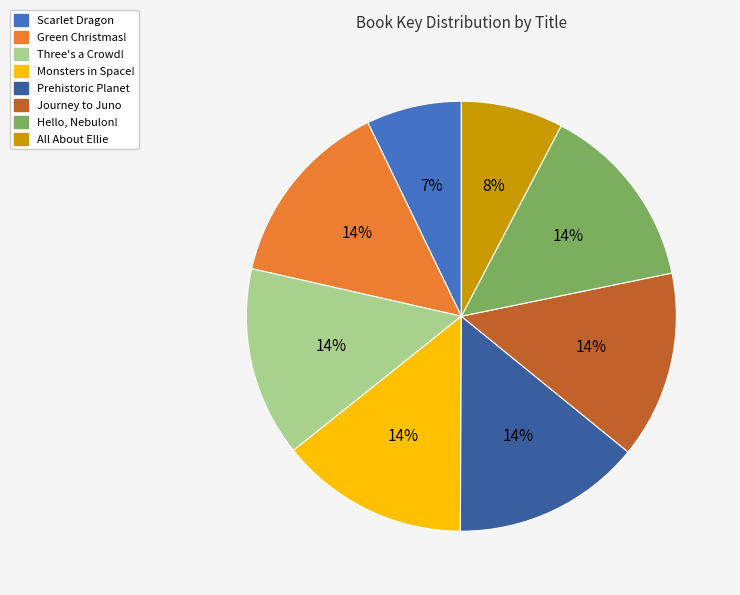

To the nearest percent, what is the combined percentage of Scarlet Dragon and Green Christmas!?

21%